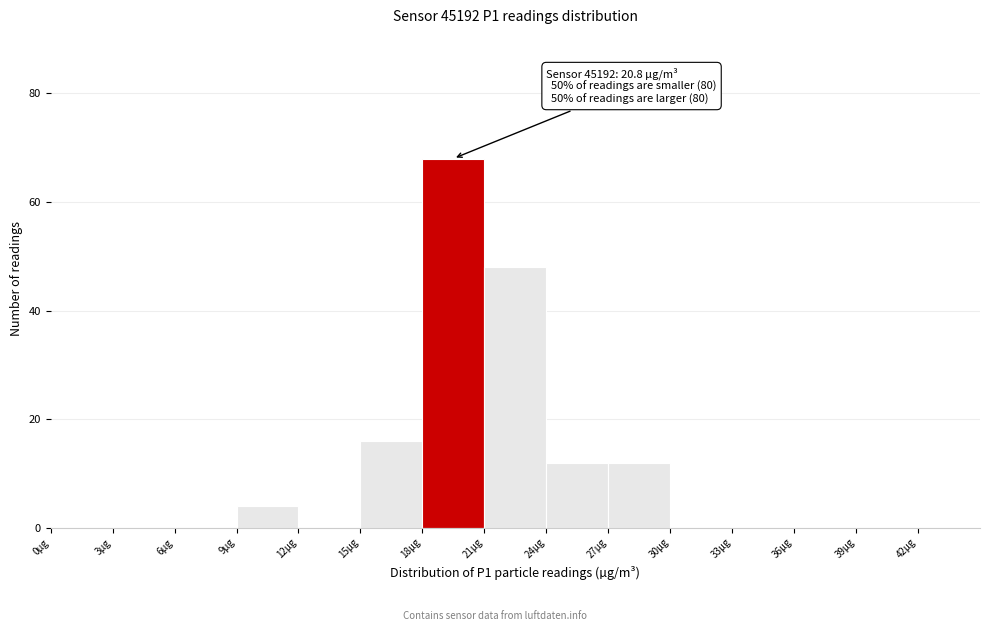

Which range on the x-axis has the tallest bar?

18 to 21